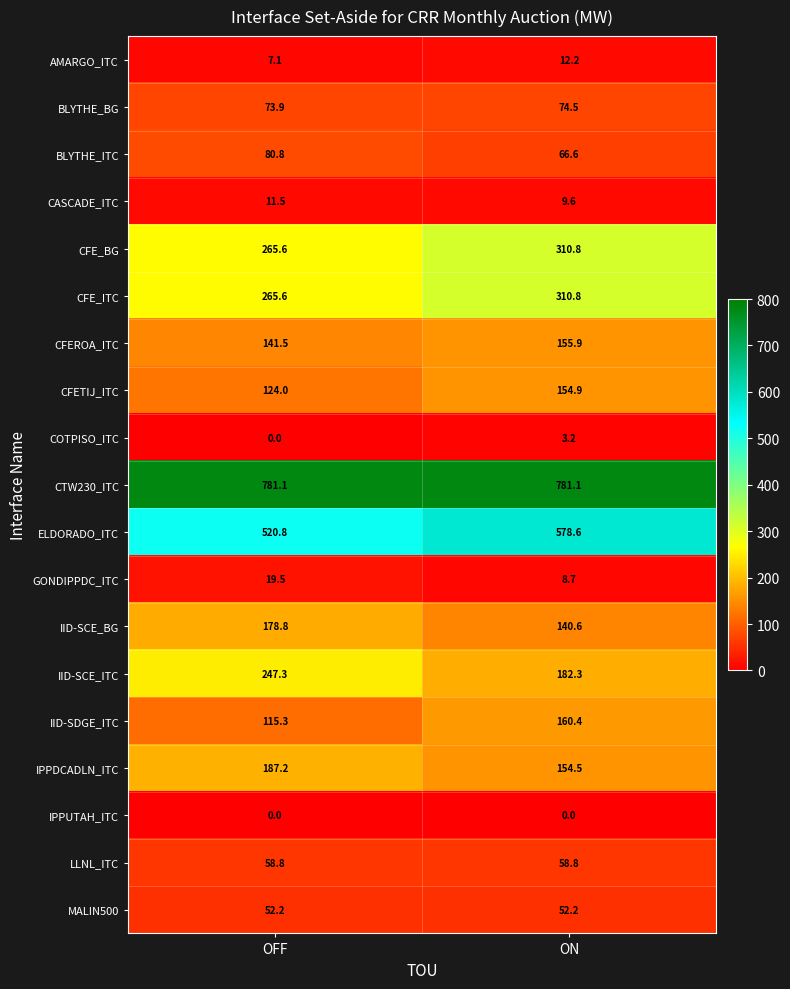

What is the maximum value shown in the chart?

781.1